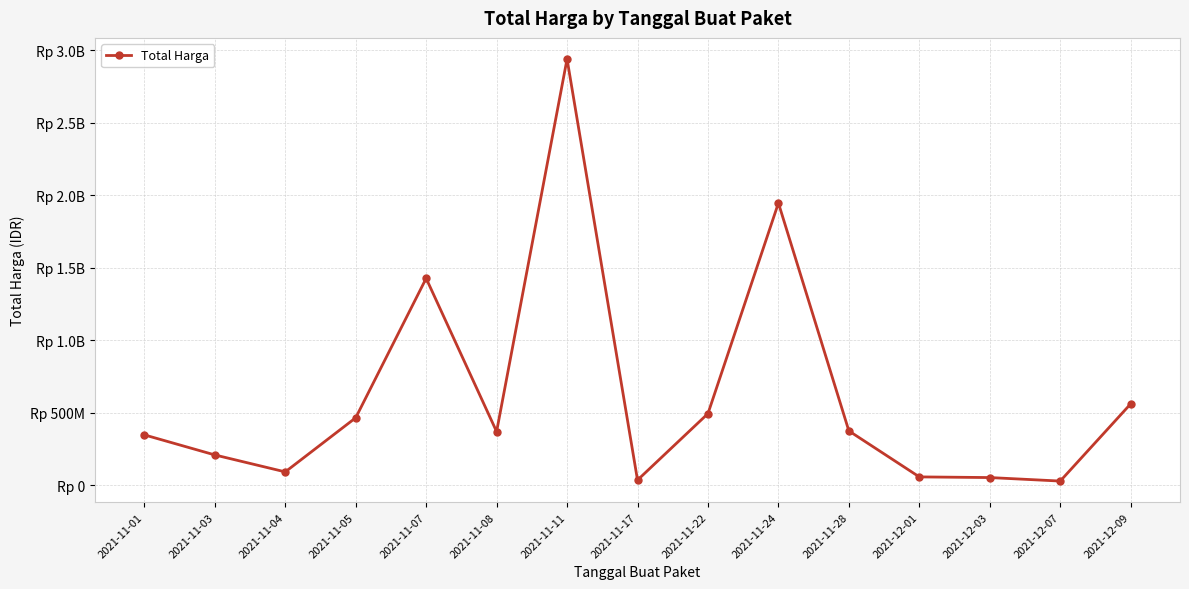

What is the label of the 13th point from the left?

2021-12-03